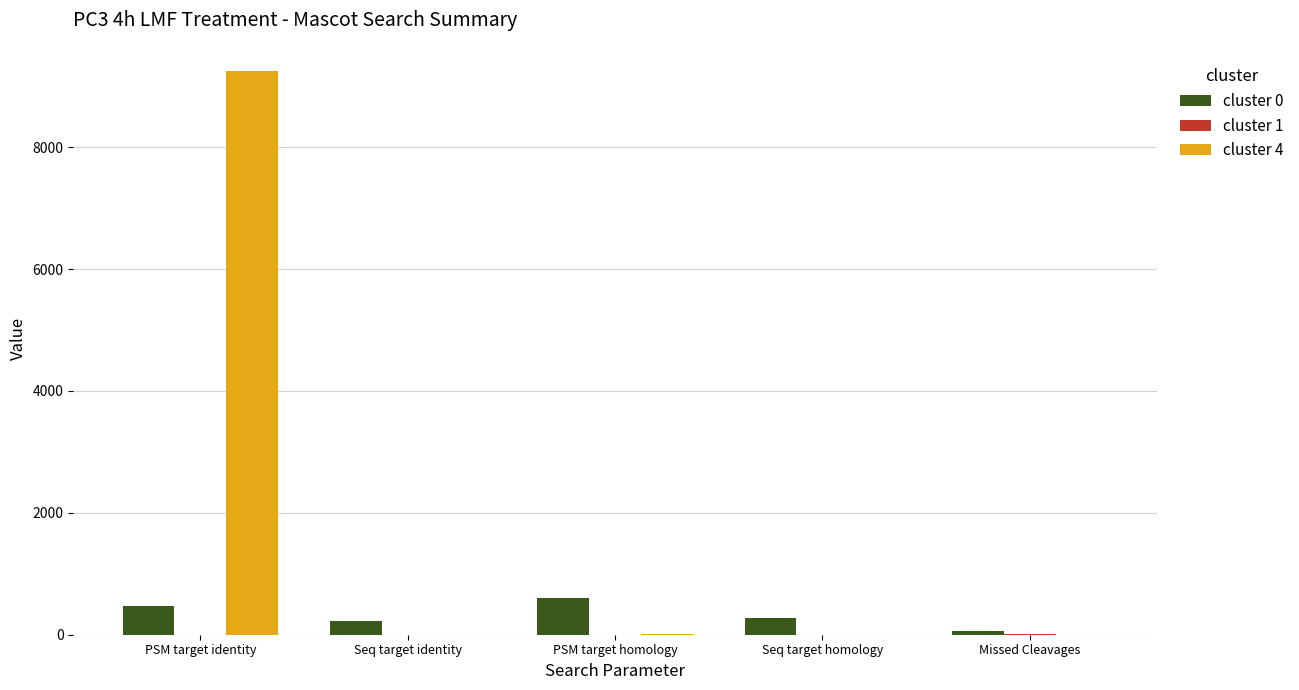

How many distinct data groups are displayed?

3